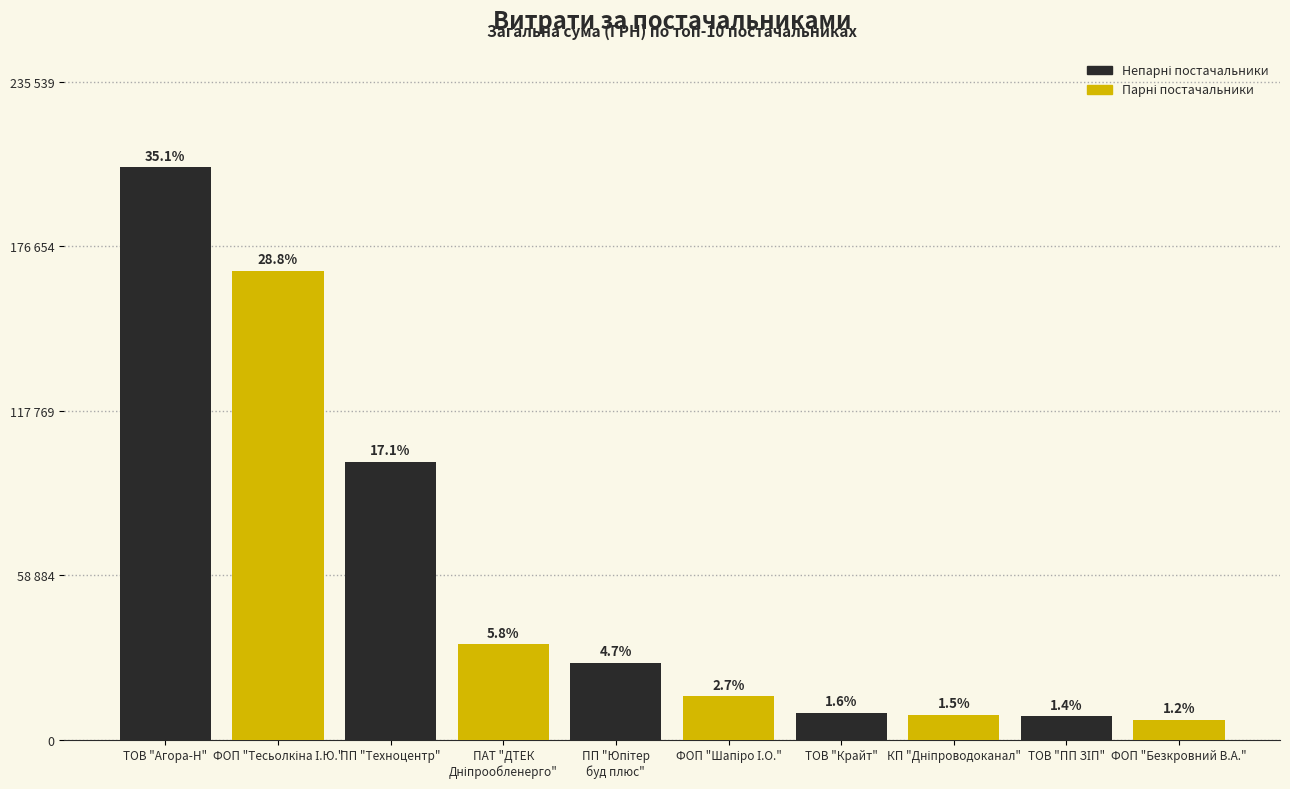

Are the bars horizontal?

No